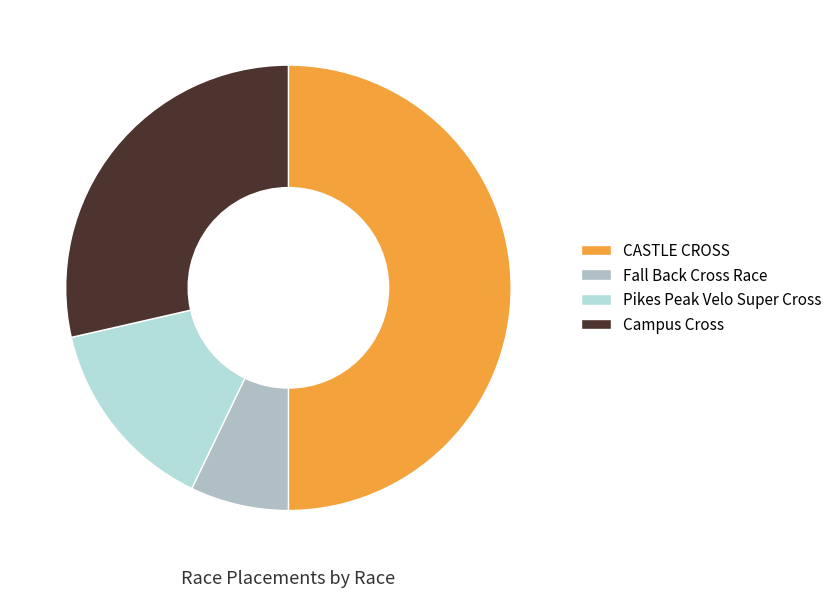

Which slice is the largest?

CASTLE CROSS